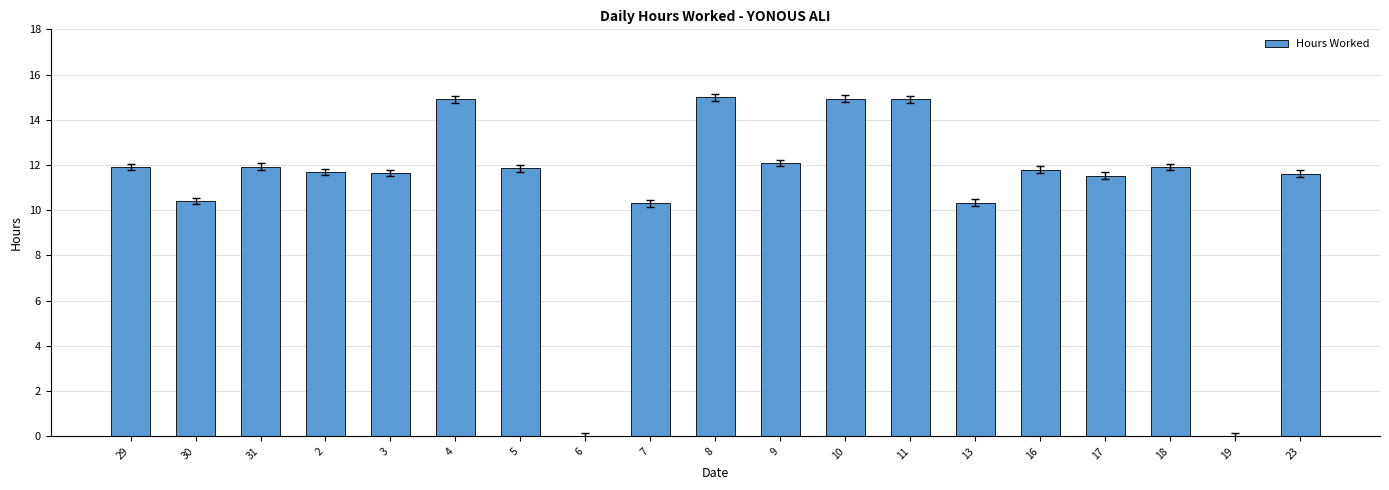

What is the greatest value displayed?

15.0